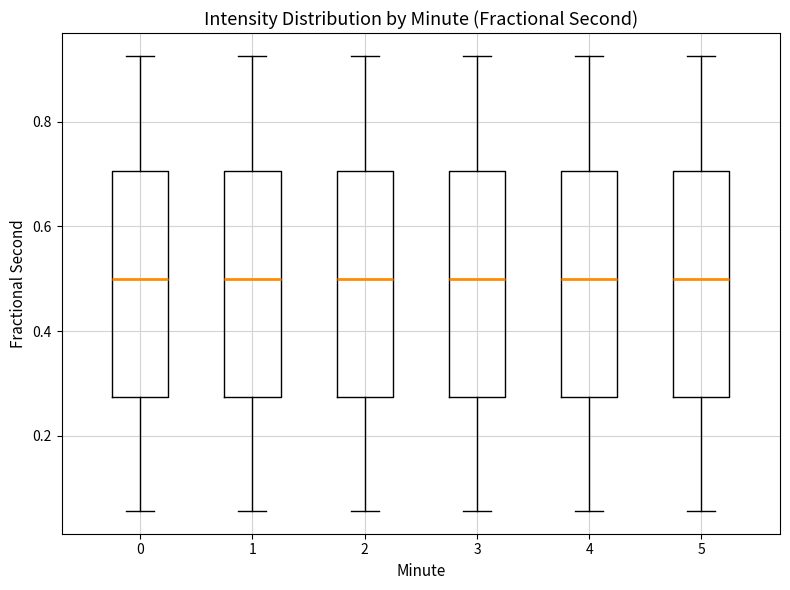

Where does the upper whisker of the box at x = 3 end on the y-axis? The values are not printed on the chart, so give them approximately, as read against the axis.

0.92